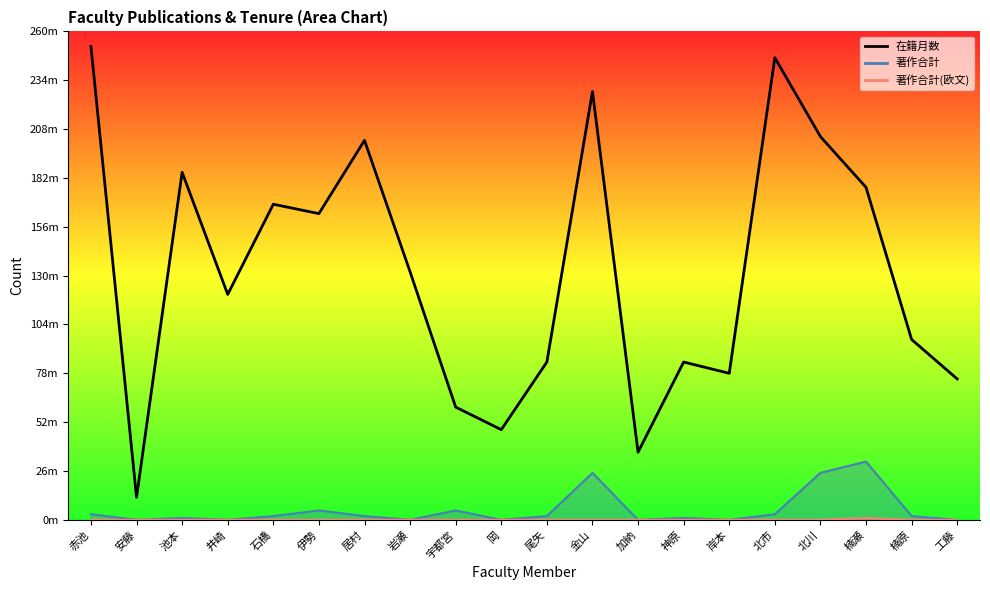

What is the smallest value displayed?

12